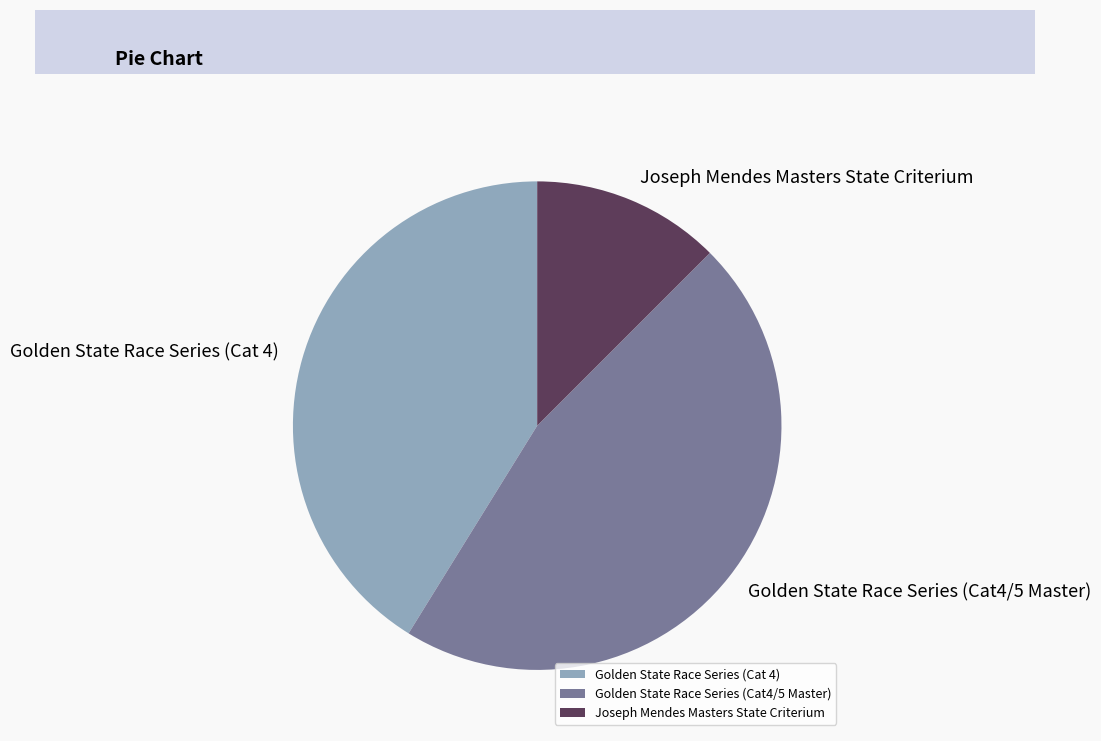

Do Golden State Race Series (Cat4/5 Master) and Joseph Mendes Masters State Criterium together represent more than half of the pie?

Yes